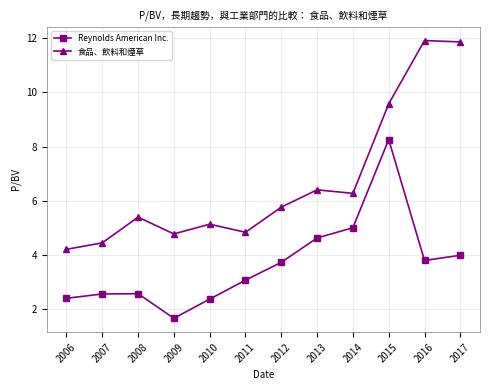

True or false: Reynolds American Inc. and 食品、飲料和煙草 cross at least once.

False